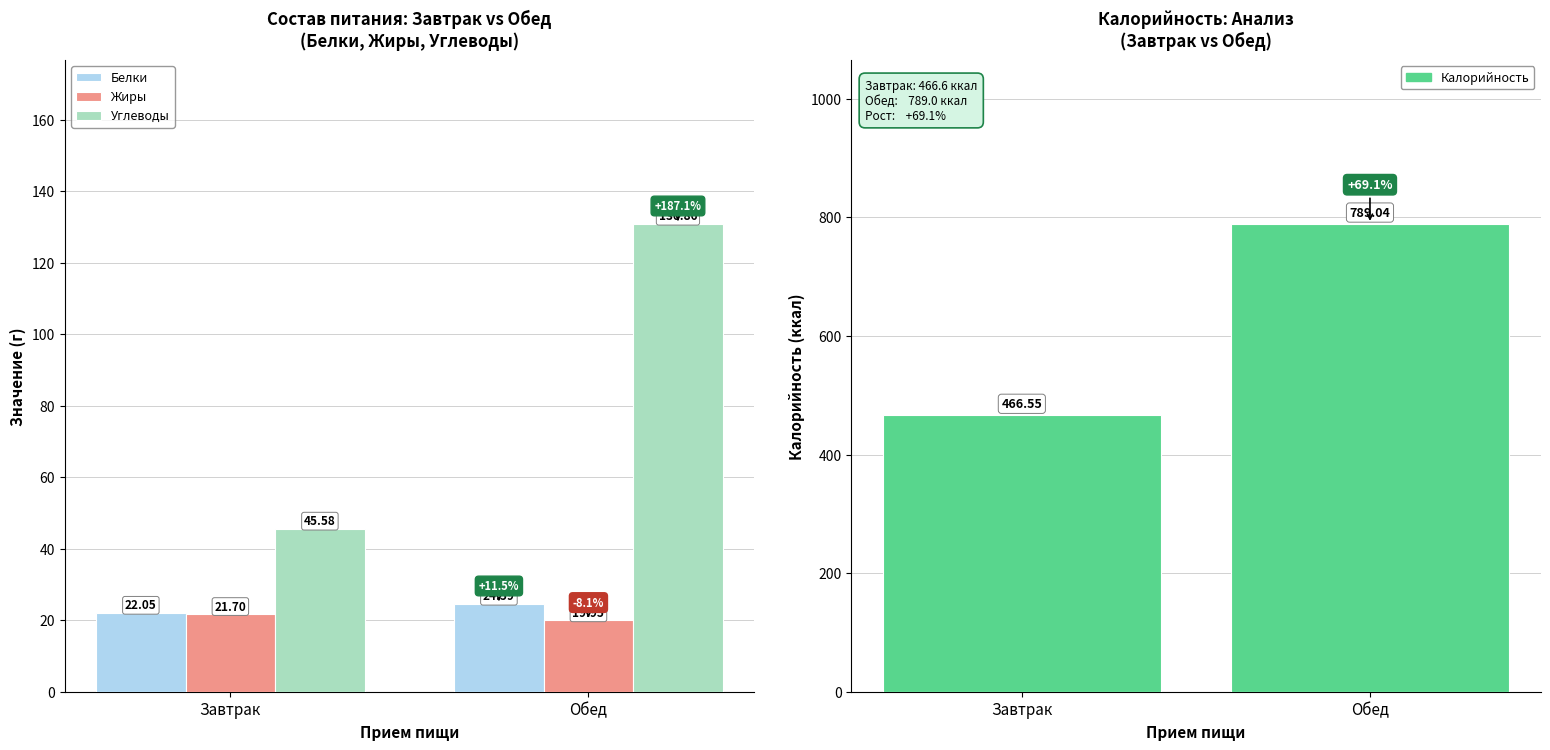

What is the minimum value for Белки?

22.1